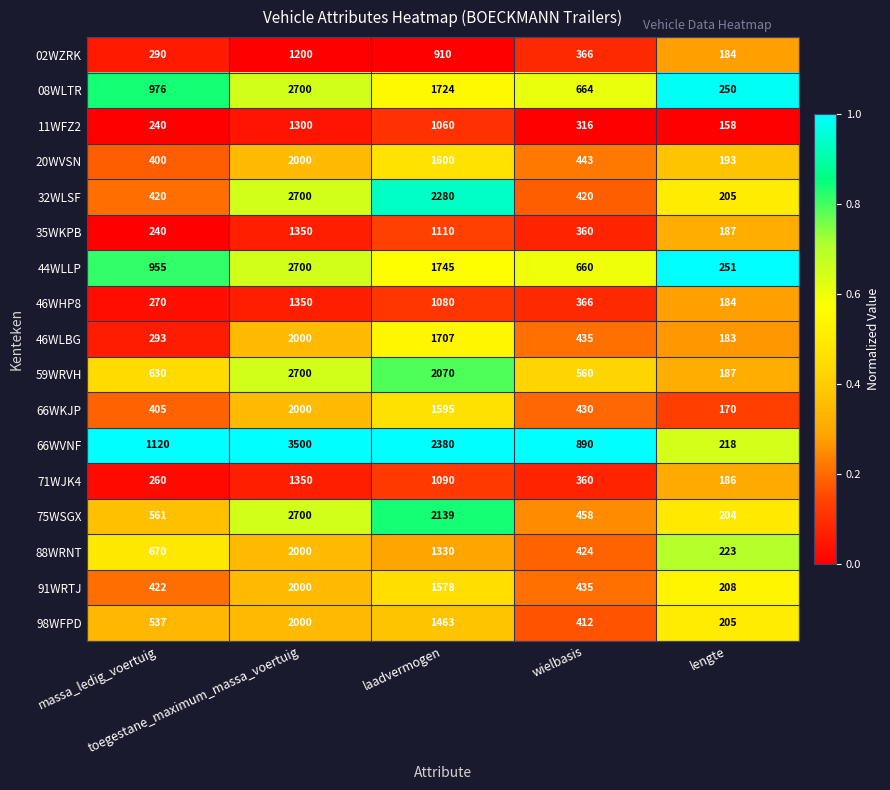

Which series has the widest spread of values?

66WVNF